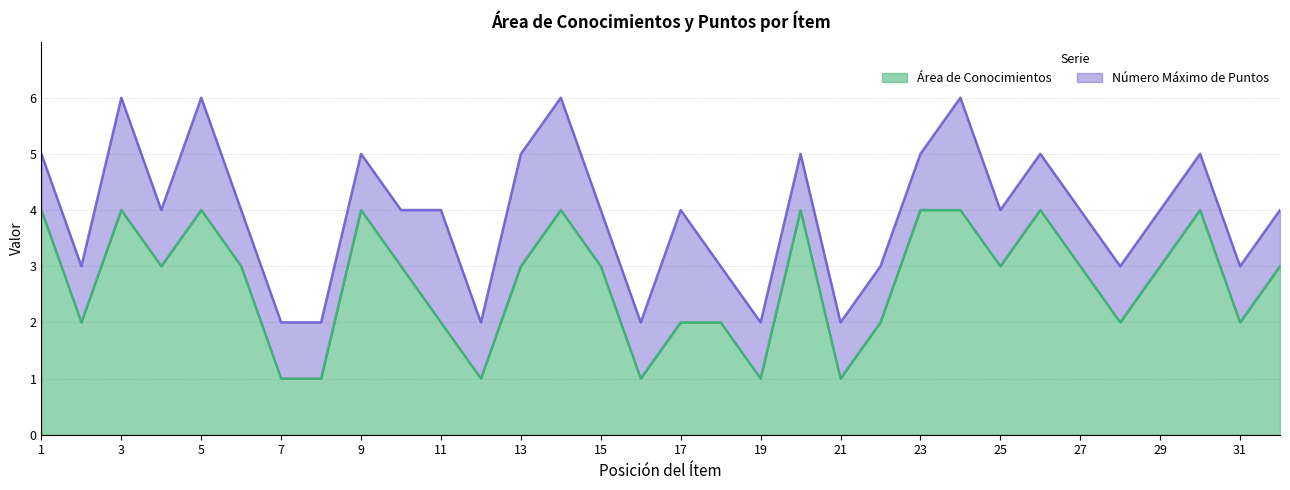

Count the values in the range 2 to 4.

26